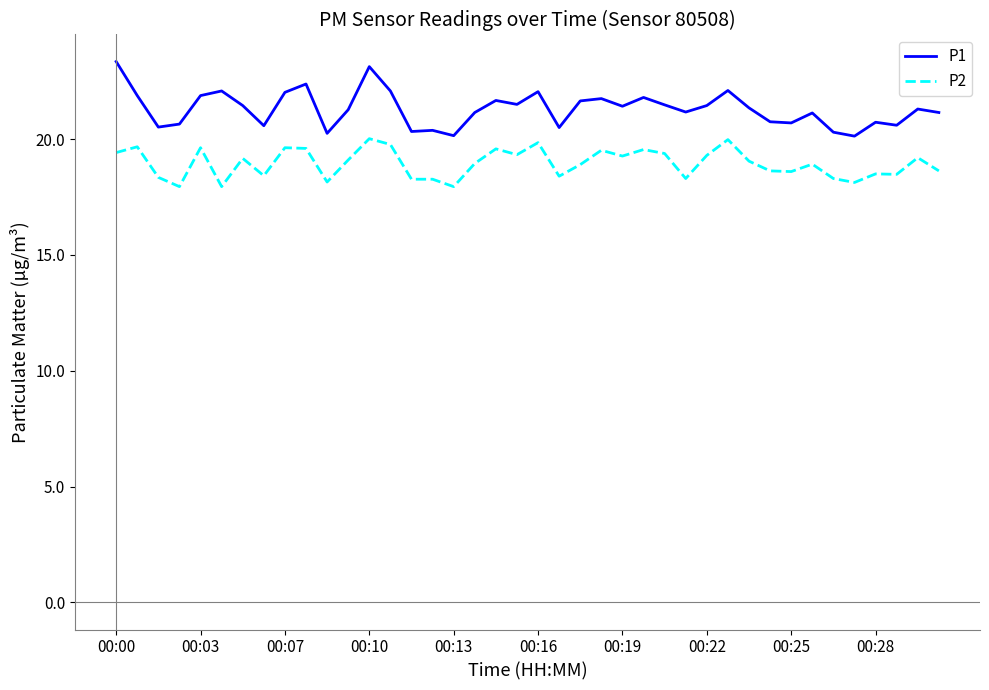

What is the average value of the P1 series?

21.3